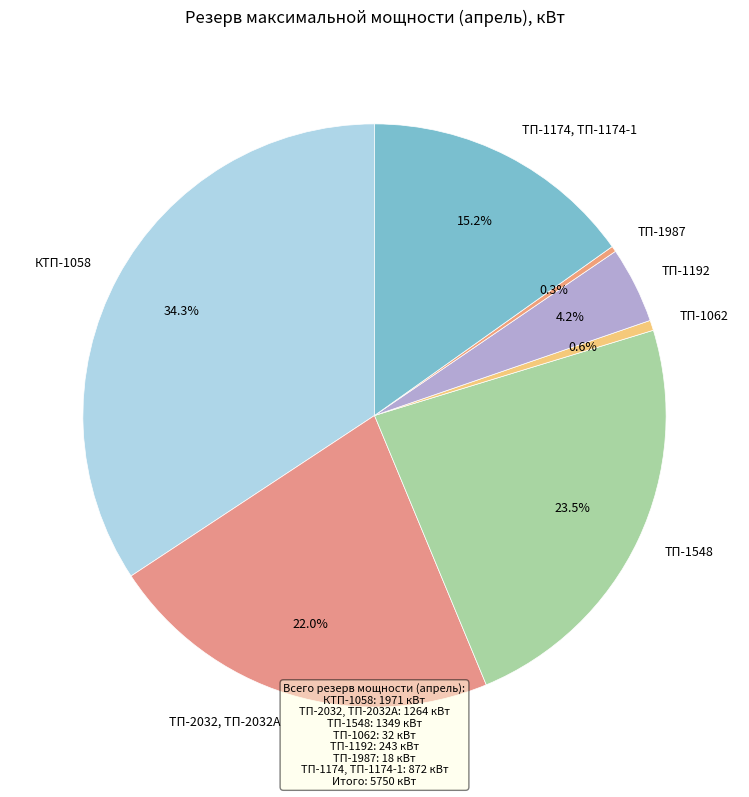

To the nearest percent, what is the average slice percentage?

14%